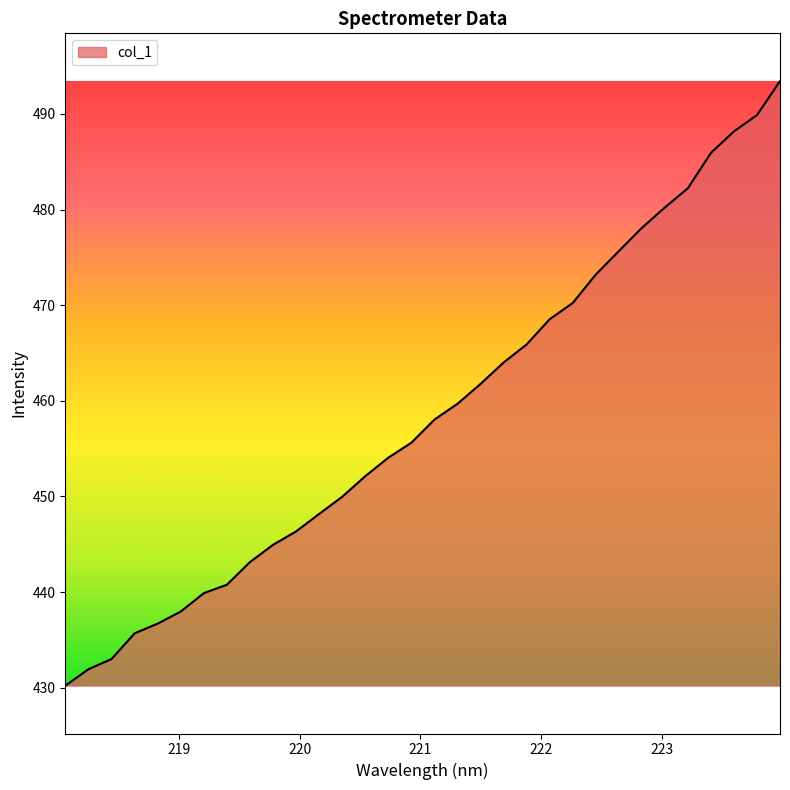

What is the greatest value displayed?

493.4